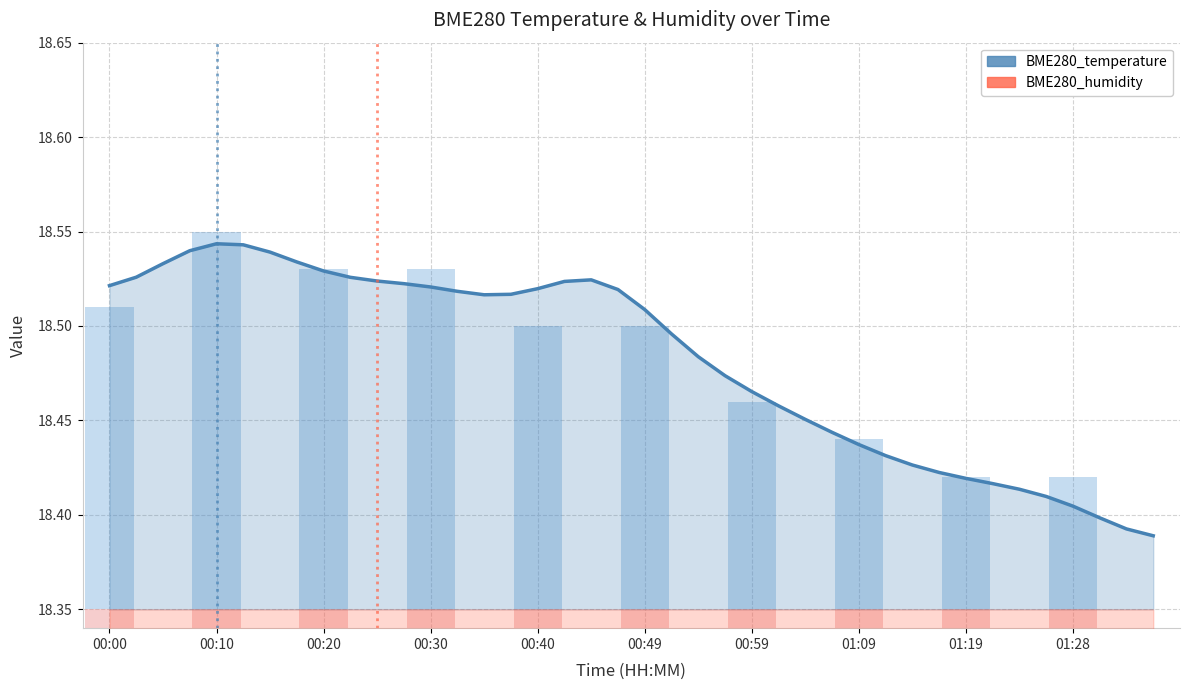

Rank the series by their maximum value, from highest to lowest.

BME280_temperature, BME280_humidity